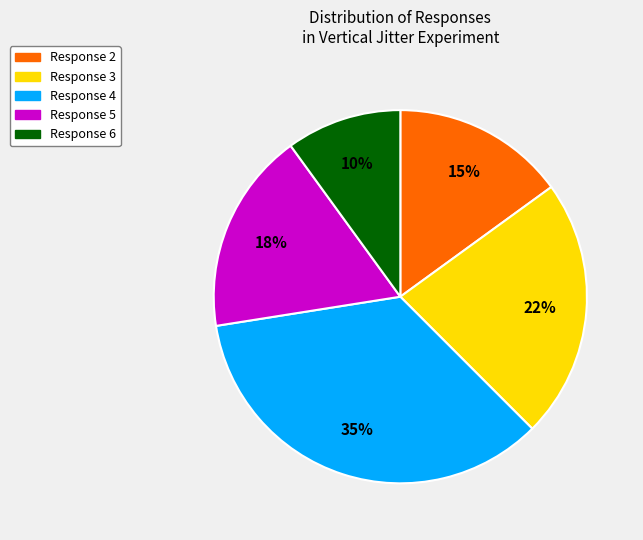

To the nearest percent, what is the average slice percentage?

20%